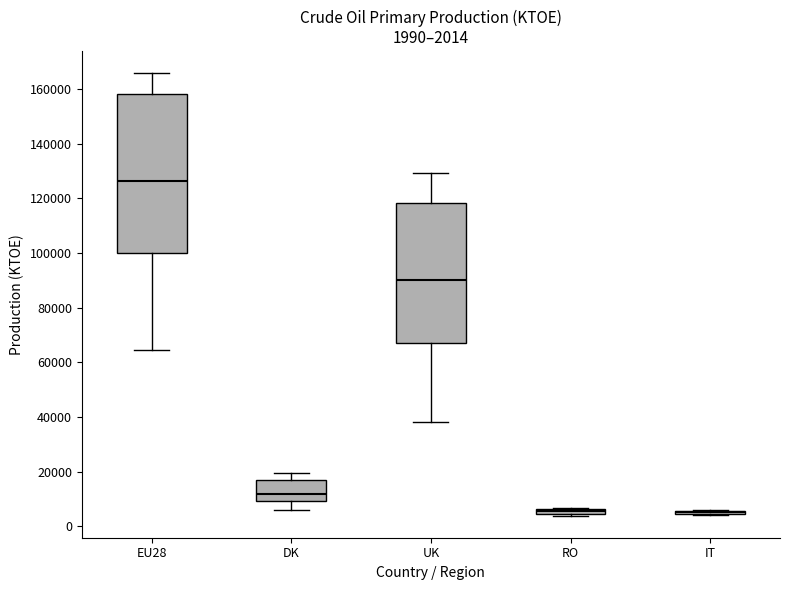

Which box is the tallest, from its lower edge to its upper edge?

EU28